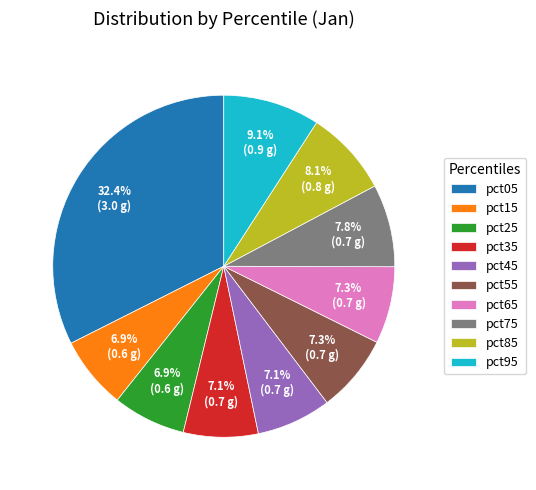

The pct85 slice represents 8% of the pie. True or false?

True